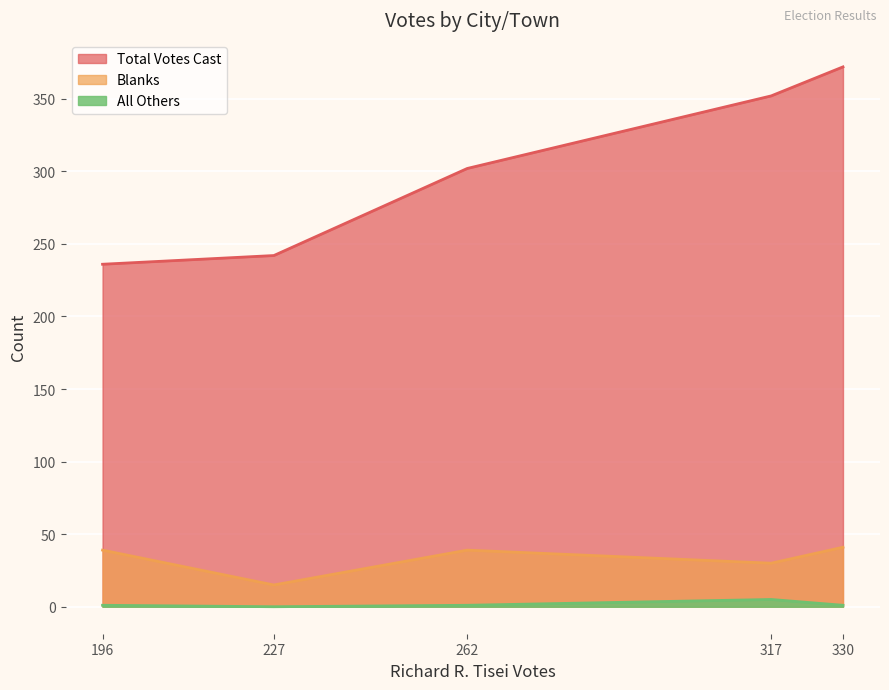

At Stoneham, list the series in order from smallest to largest.

All Others, Blanks, Total Votes Cast